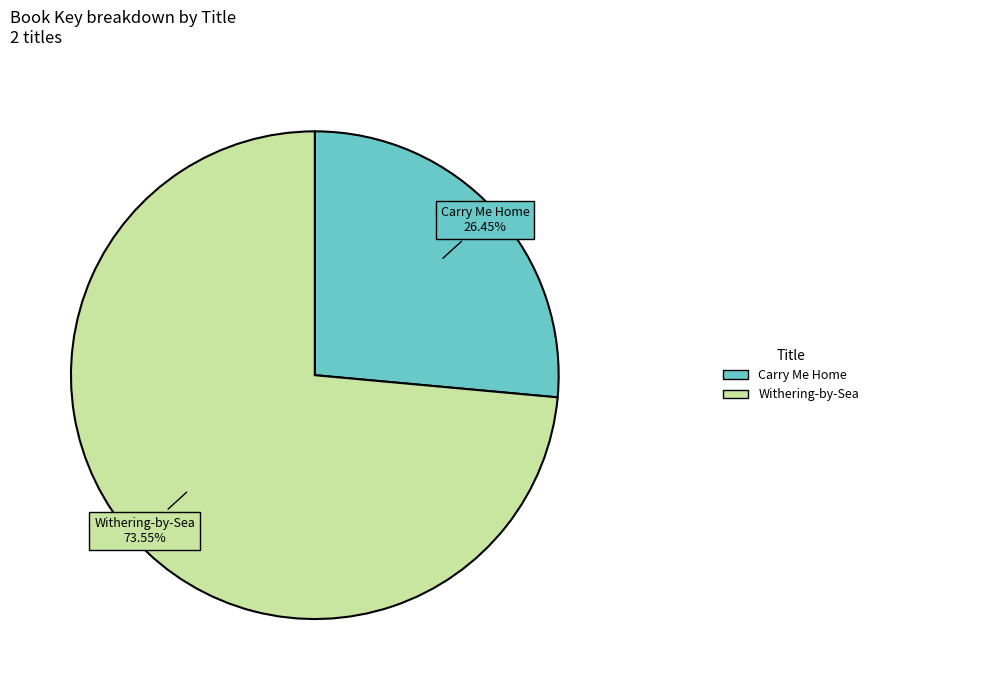

Does any single category account for the majority?

Yes